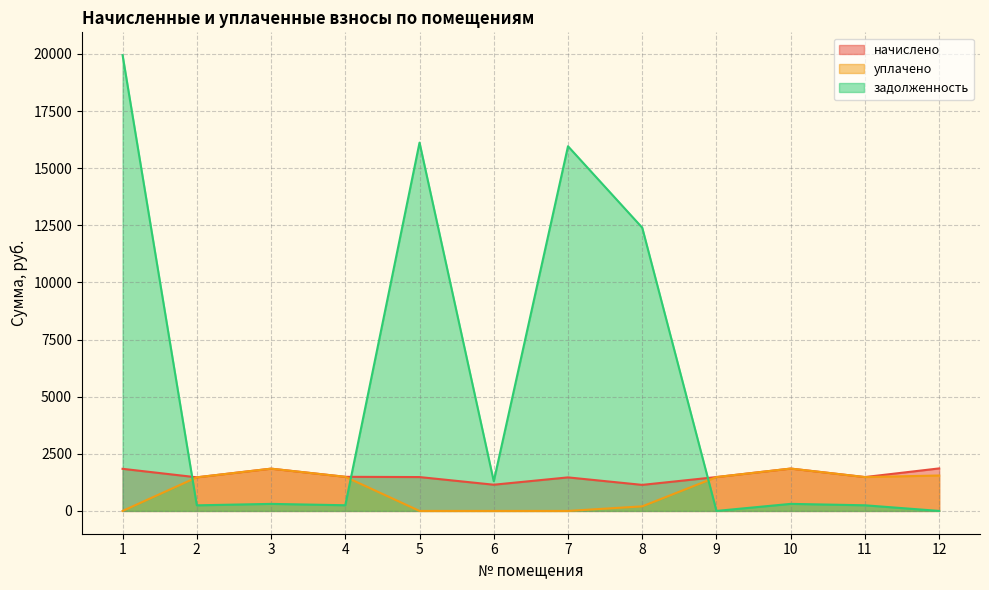

Reading left to right, extract all data points from this chart.

начислено: 1842.8	1471.4	1850.2	1493.2	1482.3	1147.3	1467.7	1139.9	1482.3	1853.8	1482.3	1861.1
уплачено: 0.0	1470.8	1850.2	1493.2	0.0	0.0	0.0	200.0	1482.3	1853.8	1482.3	1550.9
задолженность: 19946.9	245.3	308.4	248.9	16117.9	1297.5	15959.3	12395.2	0.0	309.0	247.1	0.0